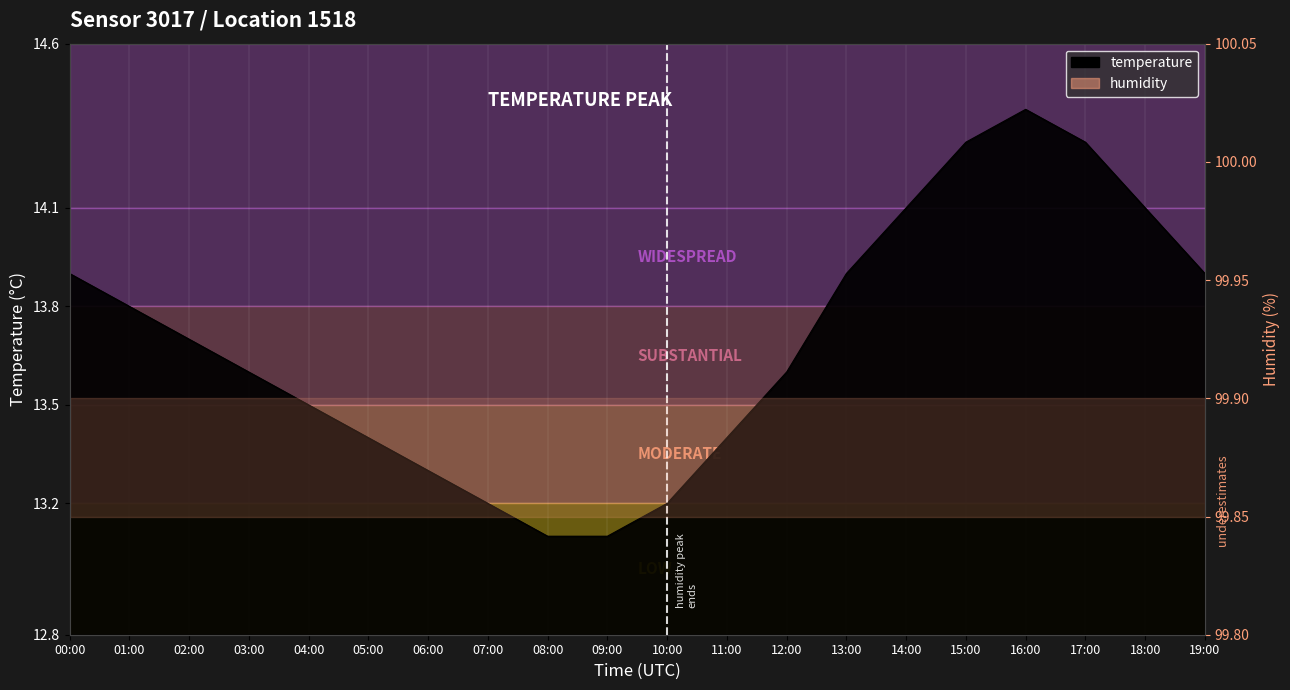

Between 15:00 and 01:00, which is larger?

15:00